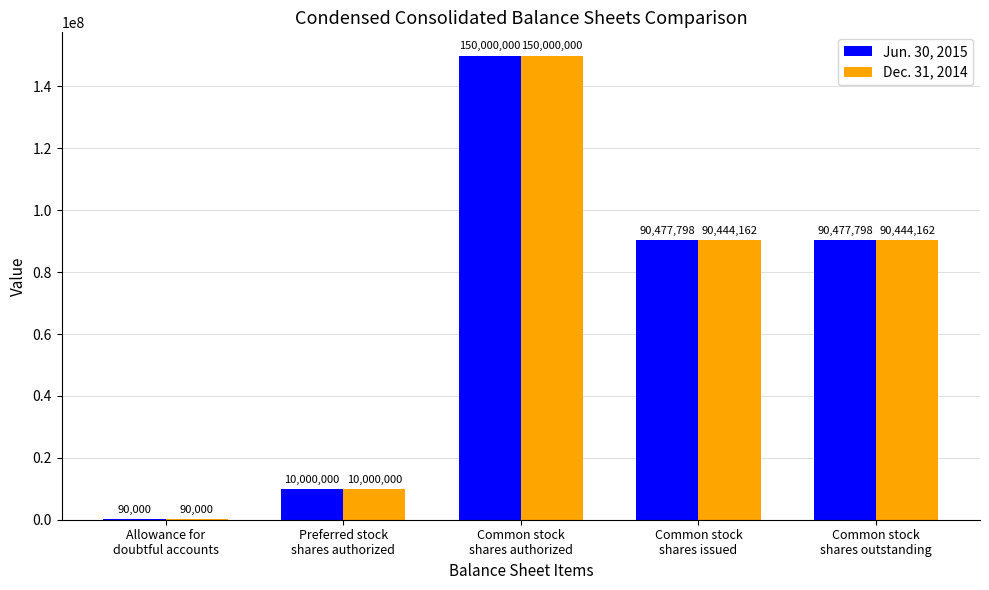

Reading left to right, transcribe all the data shown in this chart.

Jun. 30, 2015: 90000	10000000	150000000	90477798	90477798
Dec. 31, 2014: 90000	10000000	150000000	90444162	90444162